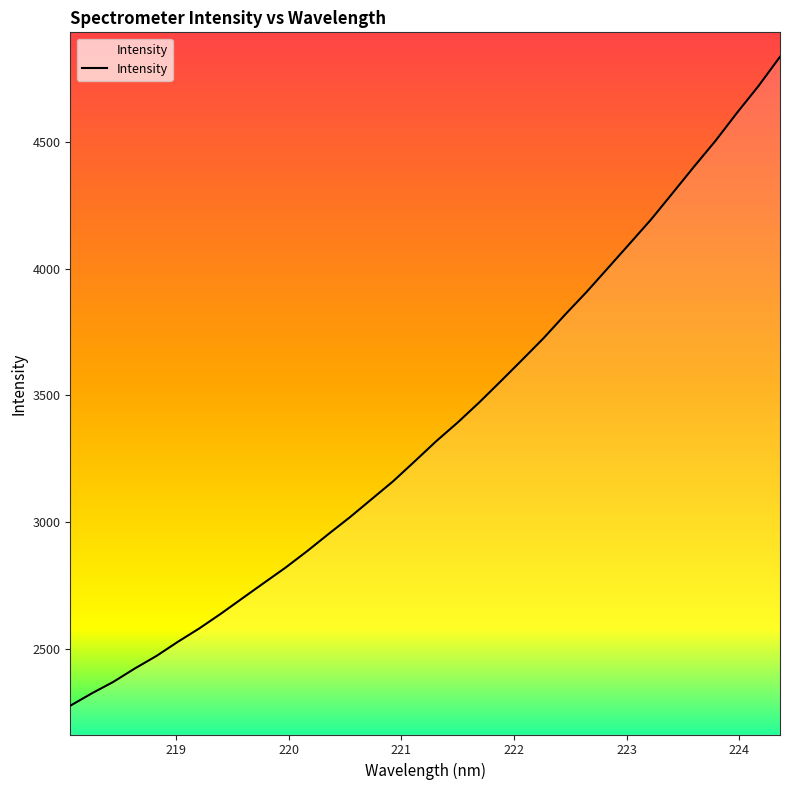

How many data points does each series have?

34